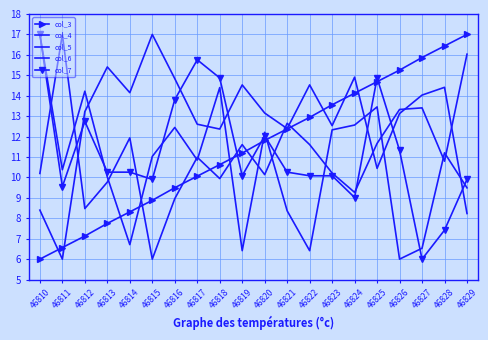

At which label does col_3 first exceed 11?

46819